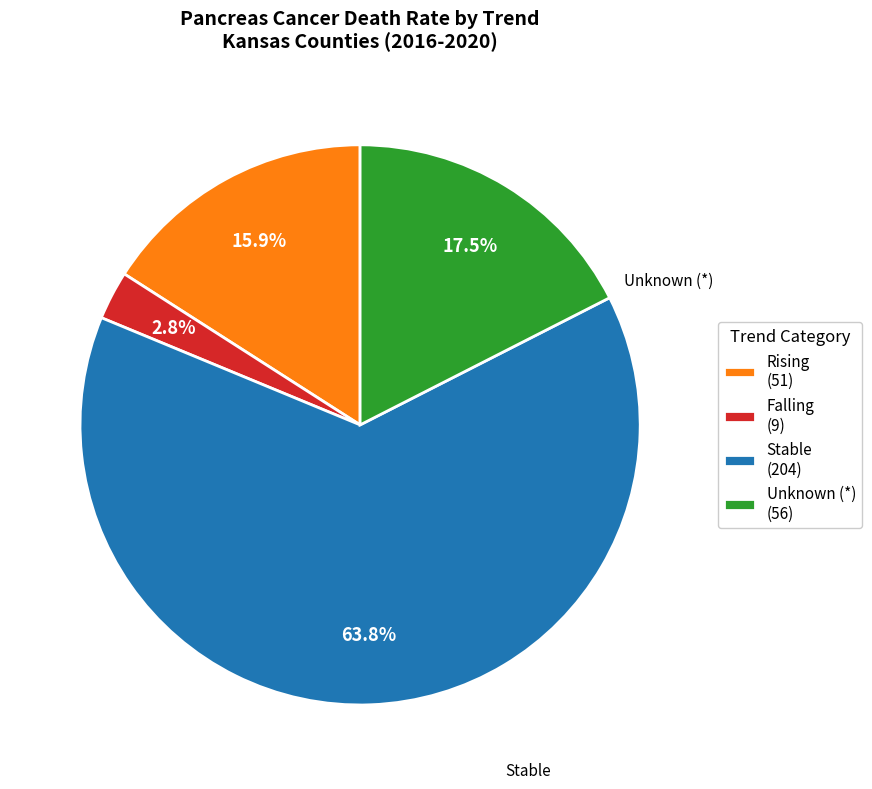

Which category has the biggest portion of the pie?

Stable (204)